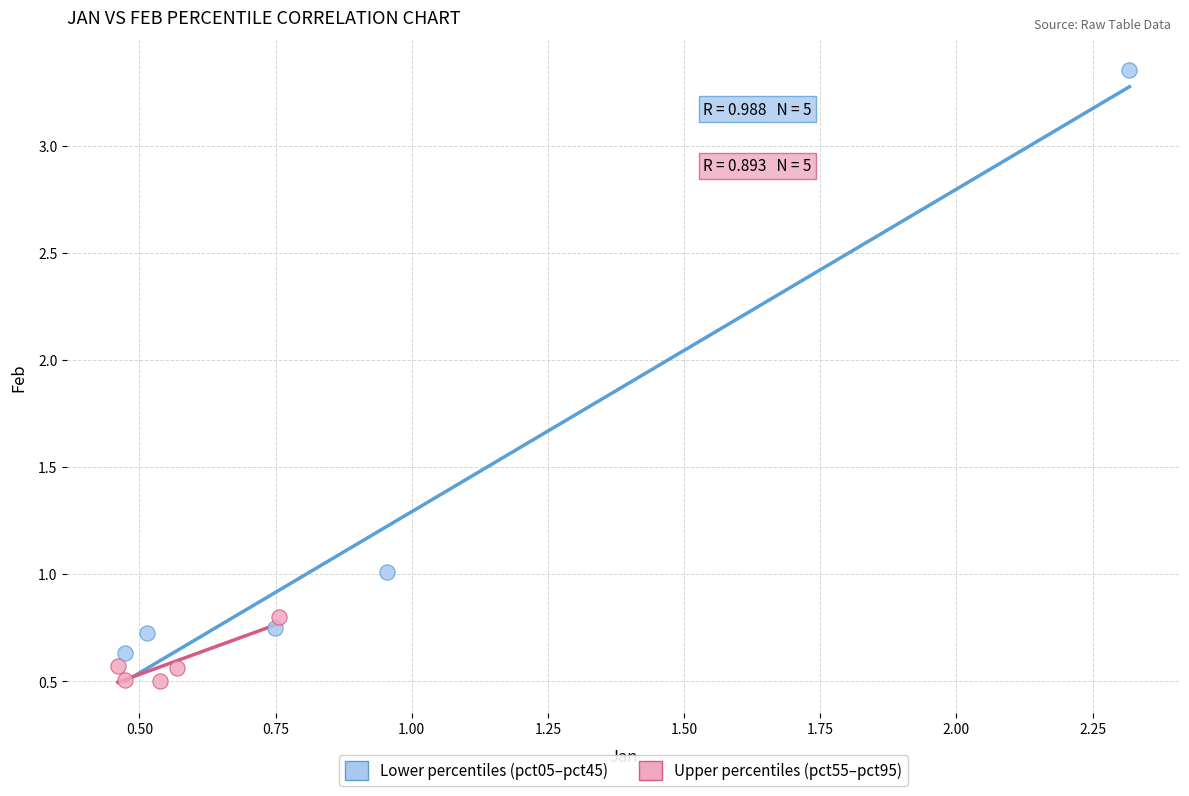

What are all the series names shown in the legend?

Lower percentiles (pct05–pct45), Upper percentiles (pct55–pct95)